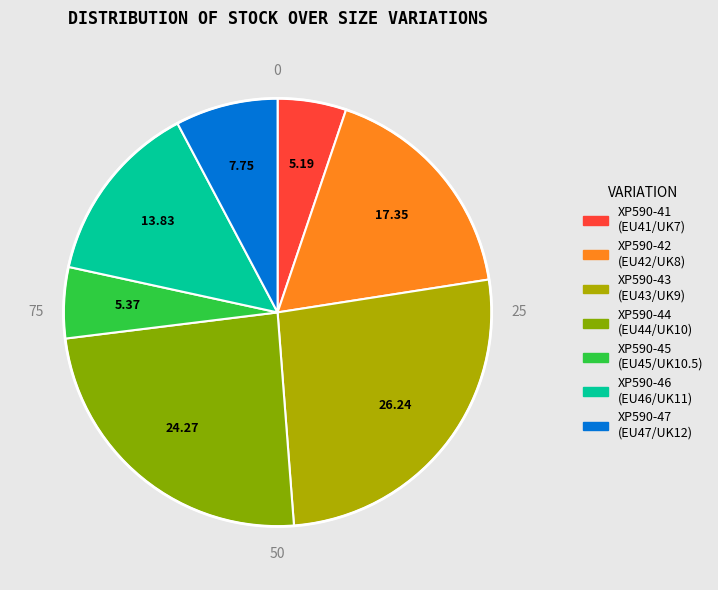

How many slices are in this pie chart?

7